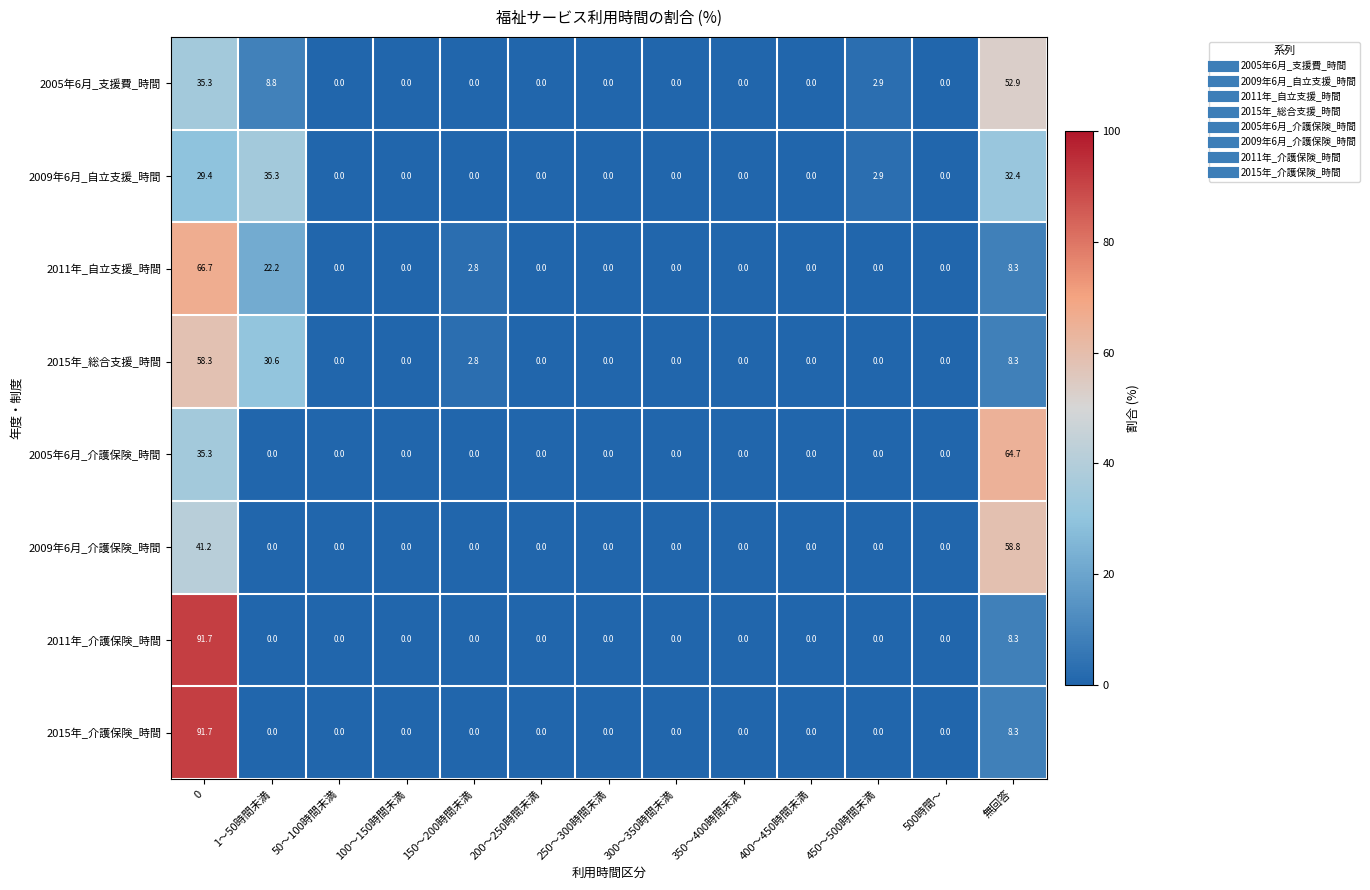

The value of 2011年_自立支援_時間 at 300～350時間未満 is 0.0. True or false?

True